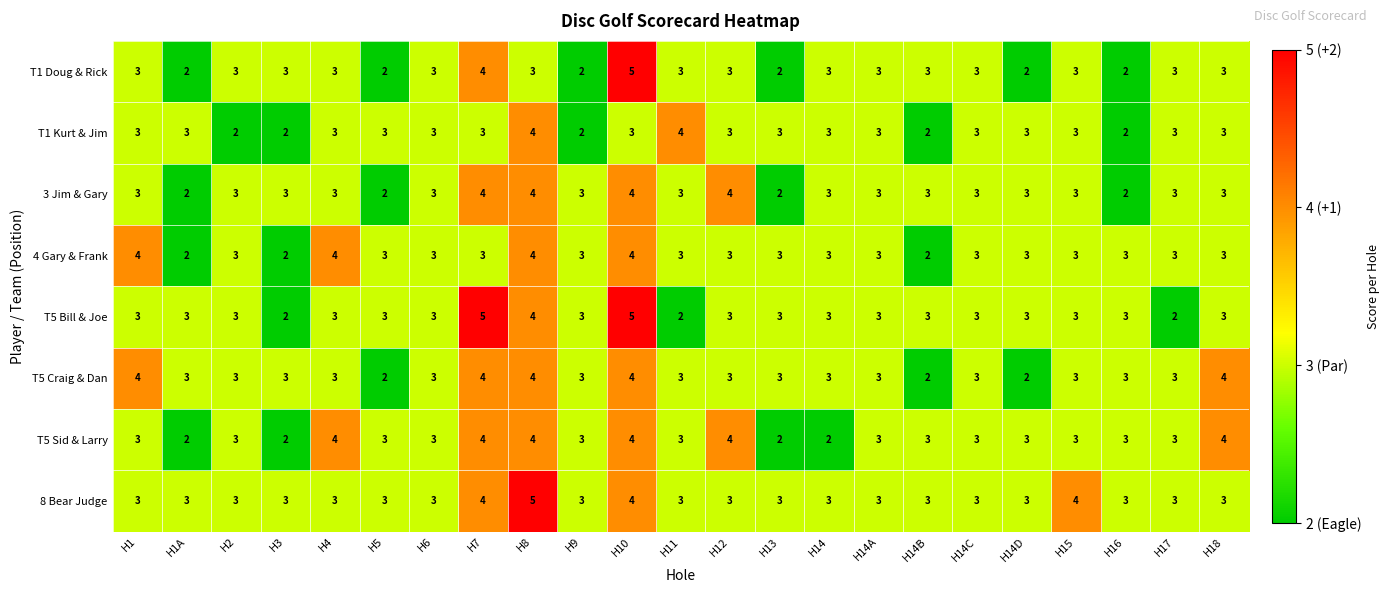

What is the spread (max minus min) of values at H12?

1